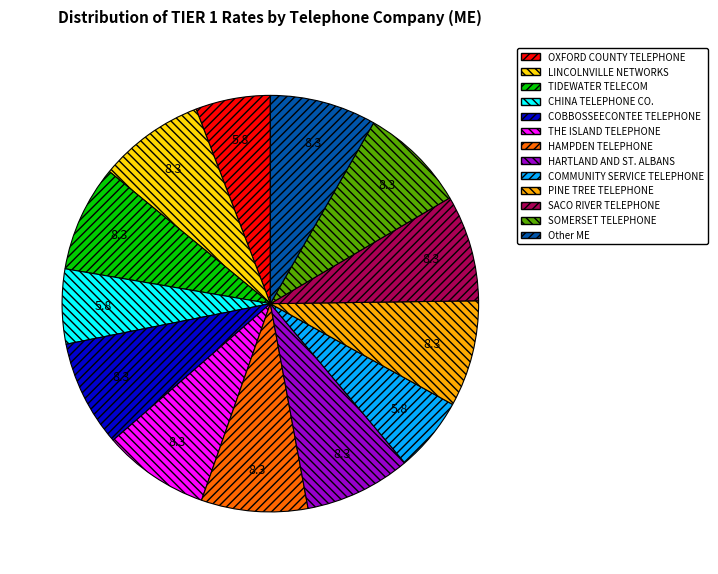

Approximately how many times larger is the value at TIDEWATER TELECOM compared to HARTLAND AND ST. ALBANS?

1.0